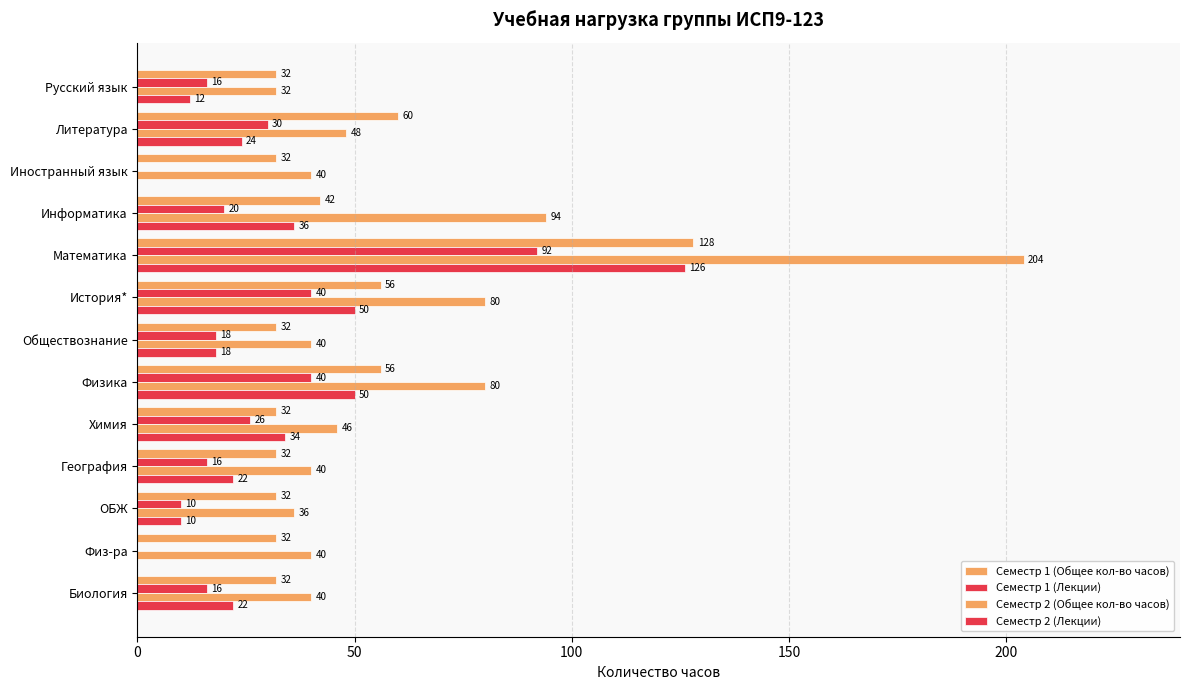

List the series in order of their overall mean, lowest first.

Семестр 1 (Лекции), Семестр 2 (Лекции), Семестр 1 (Общее кол-во часов), Семестр 2 (Общее кол-во часов)